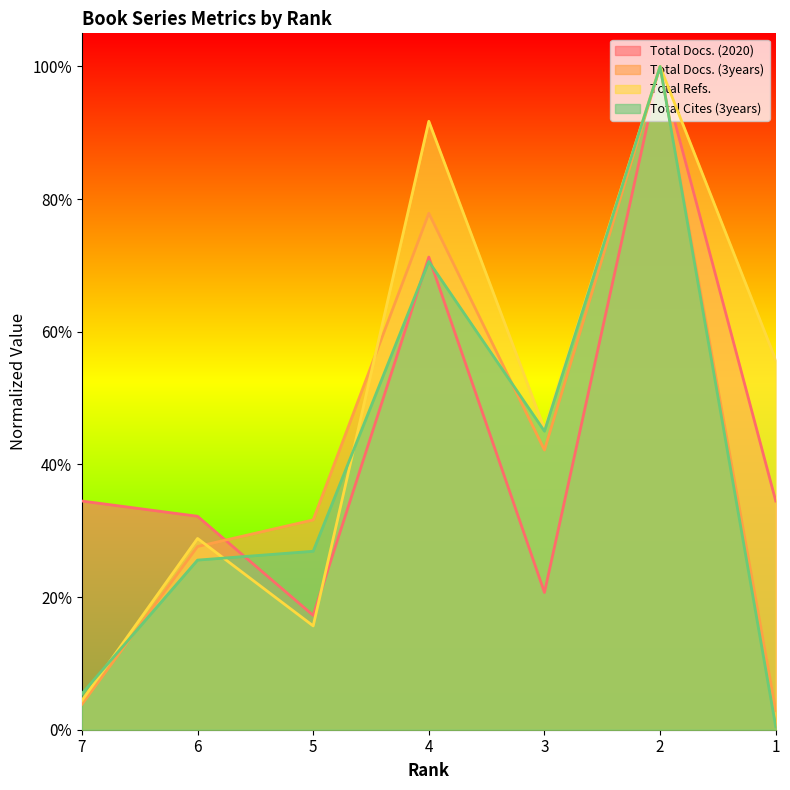

Between which two adjacent categories do Total Docs. (3years) and Total Cites (3years) first intersect?

7 and 6